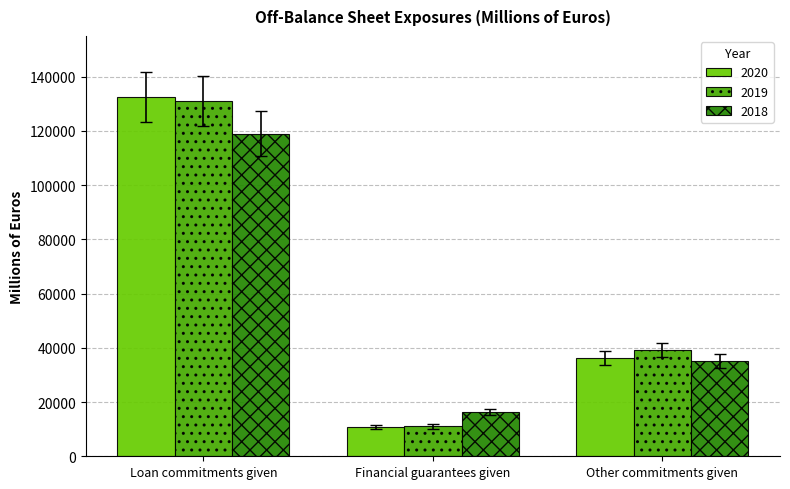

How many bars are there in total?

9